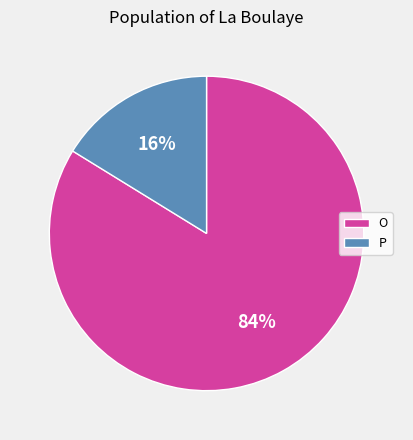

Approximately how many times larger is the value at O compared to P?

5.2